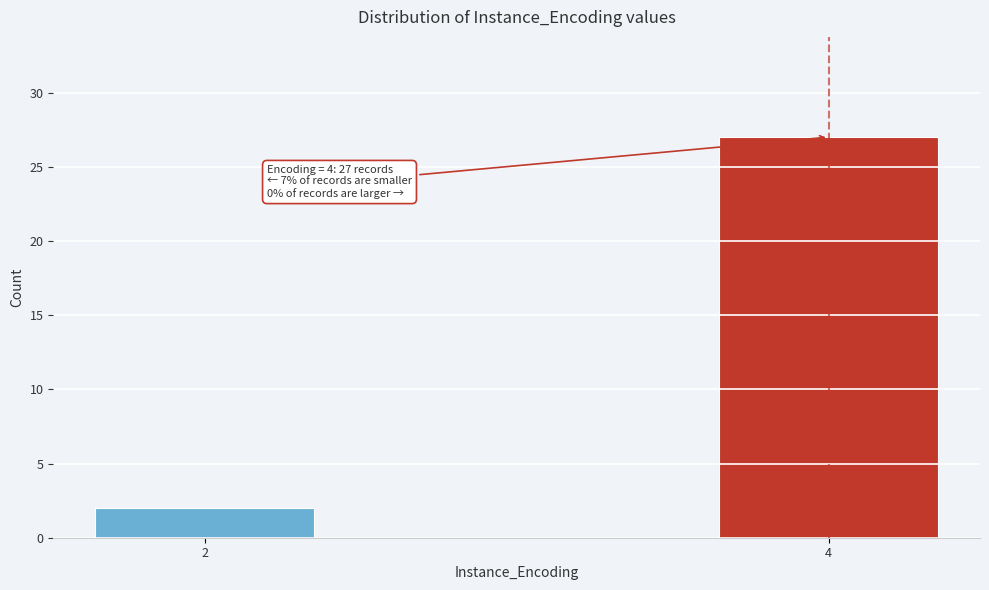

Reading left to right, extract all data points from this chart.

2=2	4=27